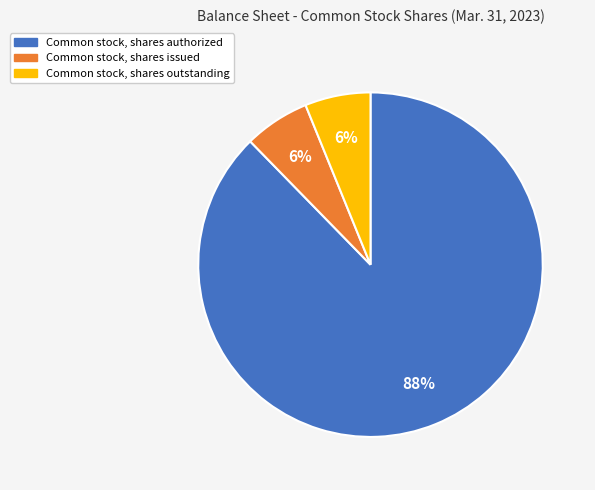

To the nearest percent, what portion does Common stock, shares outstanding represent?

6%